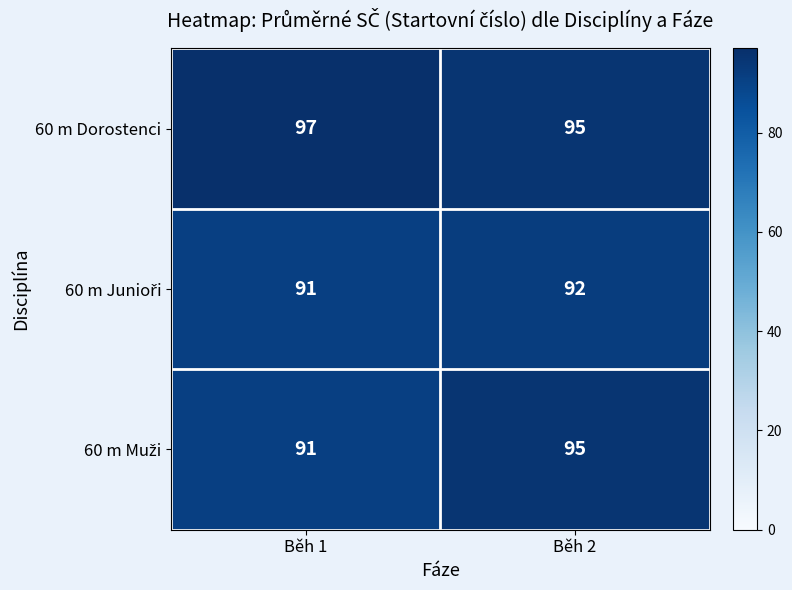

What is the average value of the 60 m Dorostenci series?

96